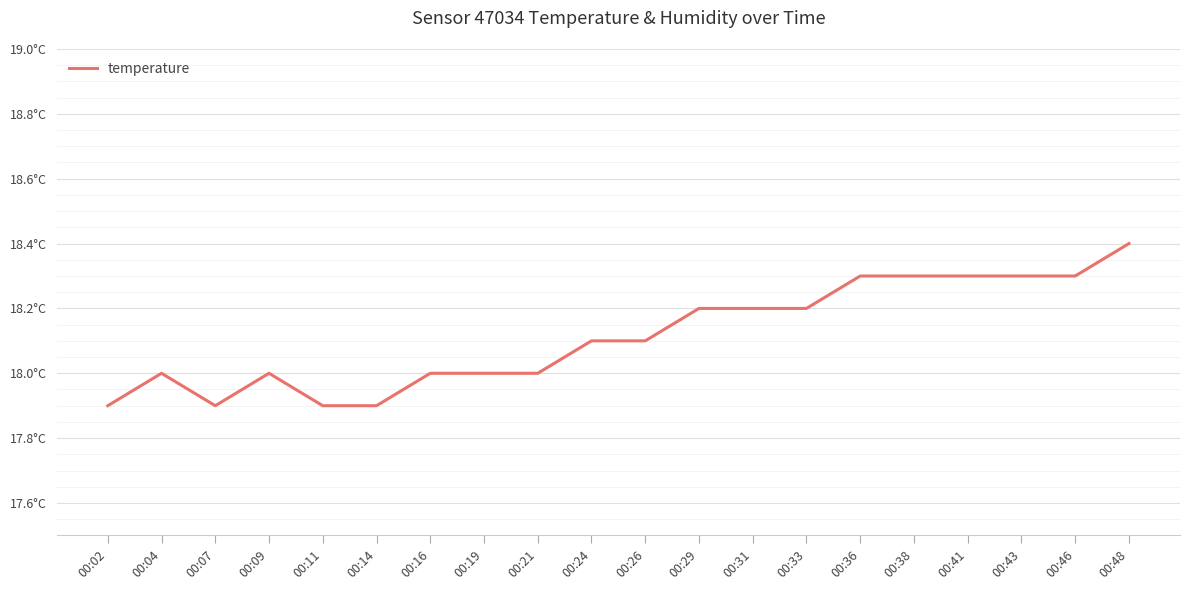

Is this an area chart (filled region under the line)?

No